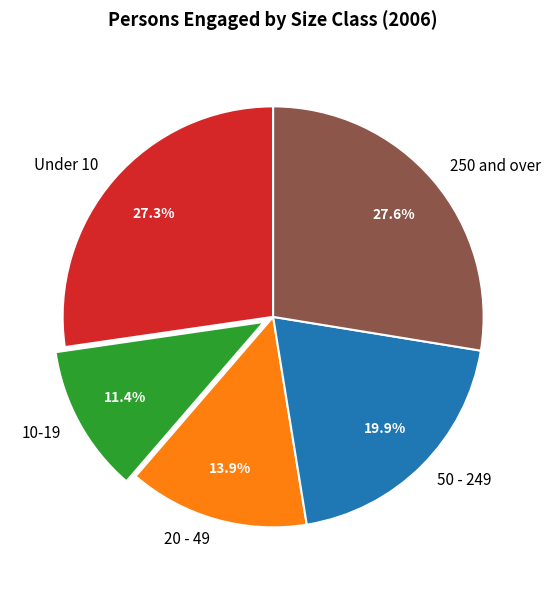

How many segments does this pie chart have?

5